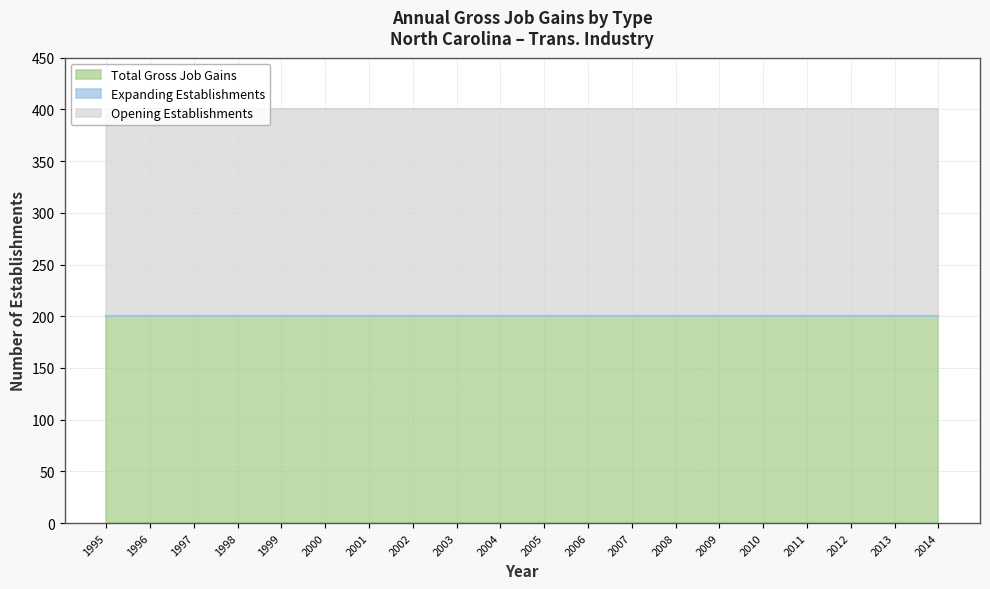

What are all the series names shown in the legend?

Total Gross Job Gains, Expanding Establishments, Opening Establishments